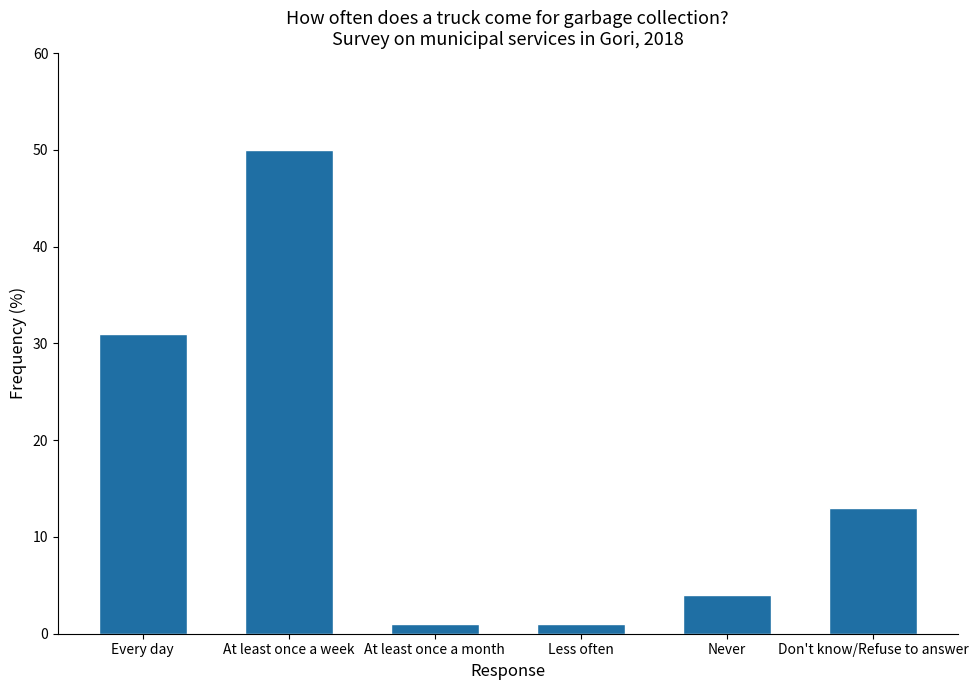

Count the number of categories in the chart.

6